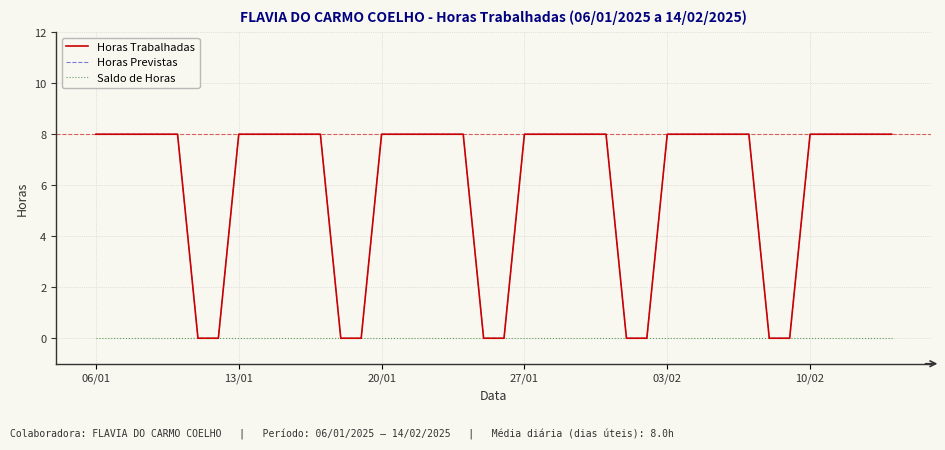

Does the chart have visible grid lines?

Yes